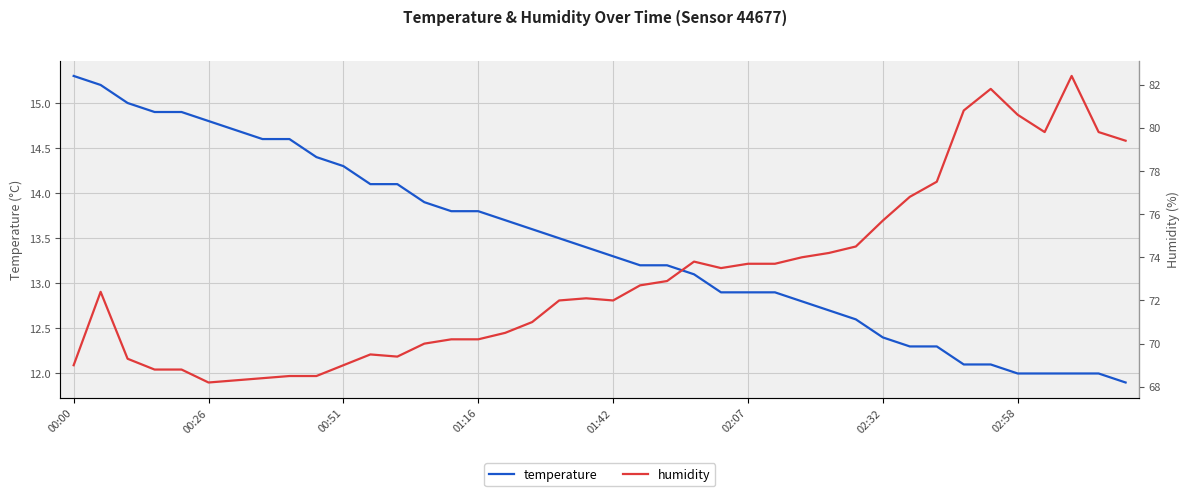

What position from the right is 27?

13